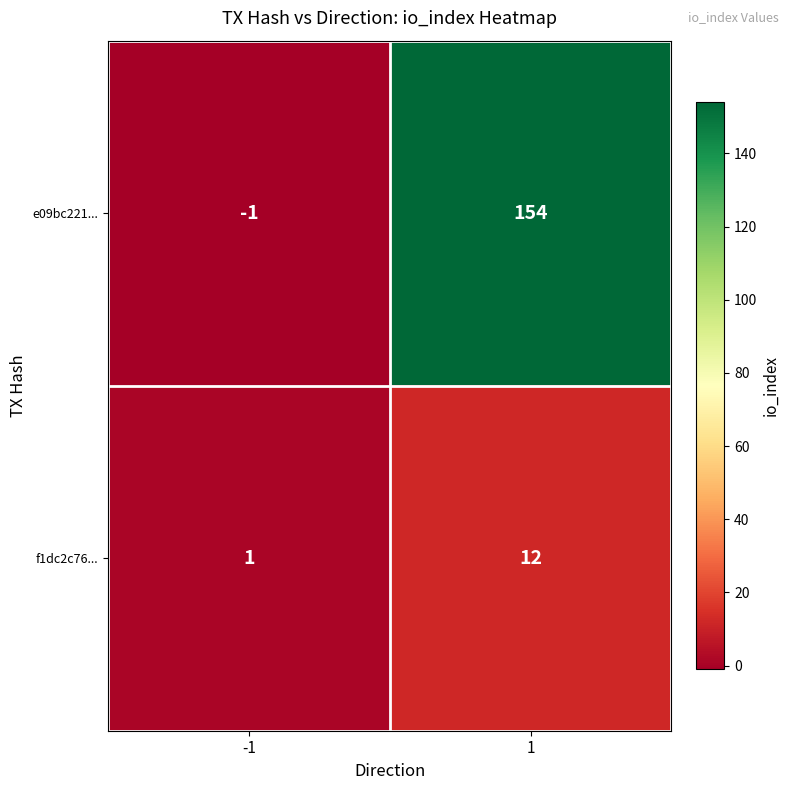

List the series in order of their overall mean, lowest first.

f1dc2c76..., e09bc221...